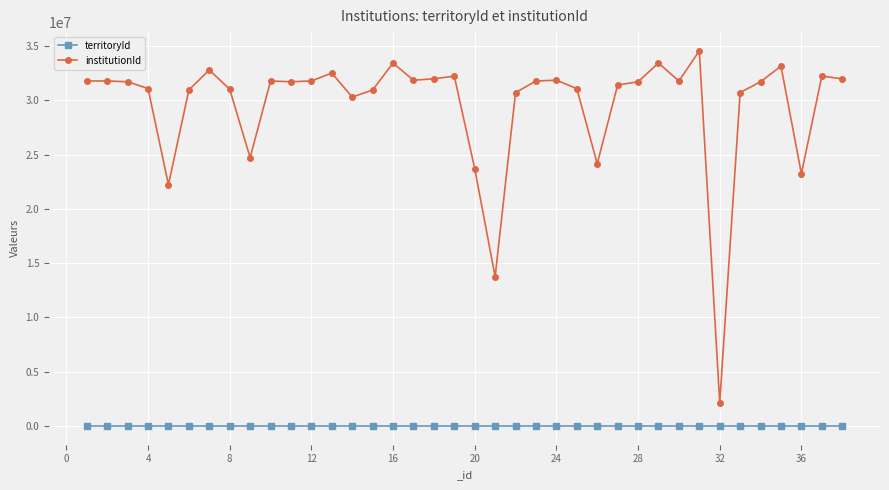

True or false: territoryId and institutionId intersect in this chart.

False